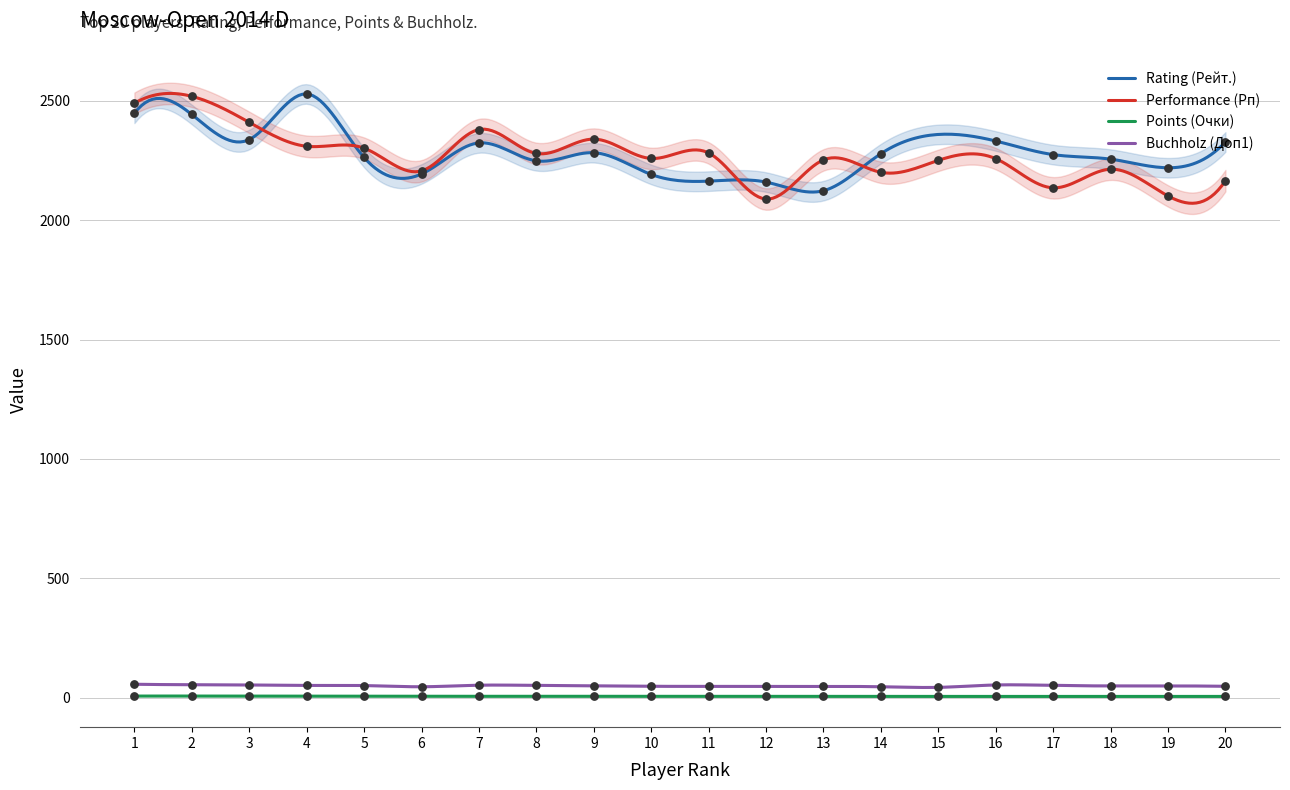

True or false: Buchholz (Доп1) and Points (Очки) cross at least once.

False